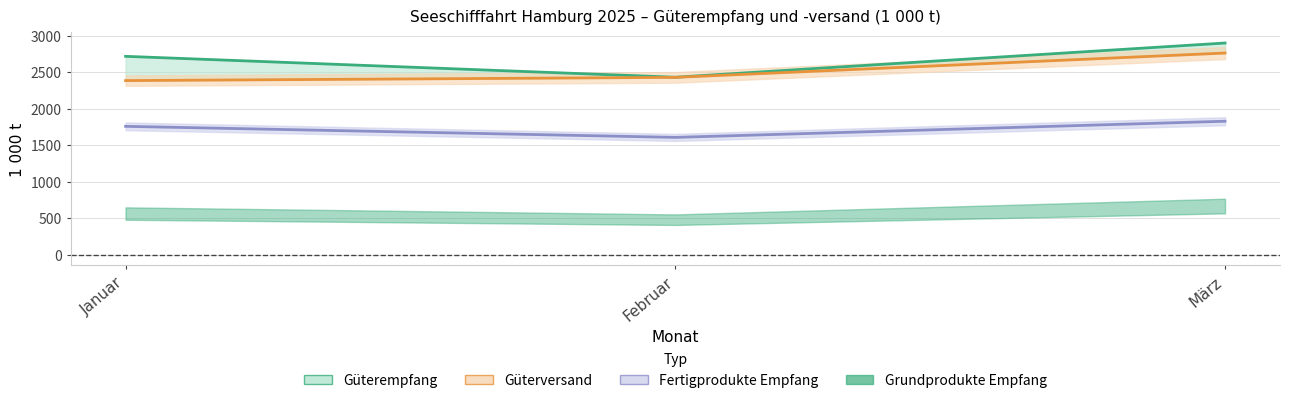

At which category is the sum across all series the highest?

März